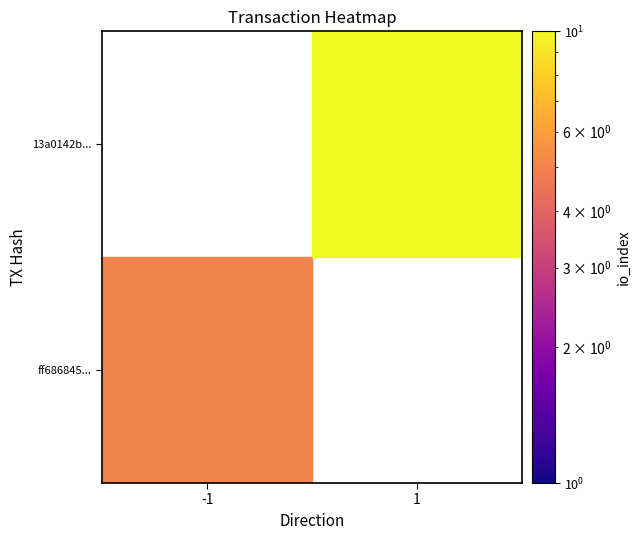

List the series in order of their overall mean, lowest first.

ff686845259e84b70299df3cc700799b73c9199, 13a0142b6ec04aa4060aa7fd242588ab8fc987a